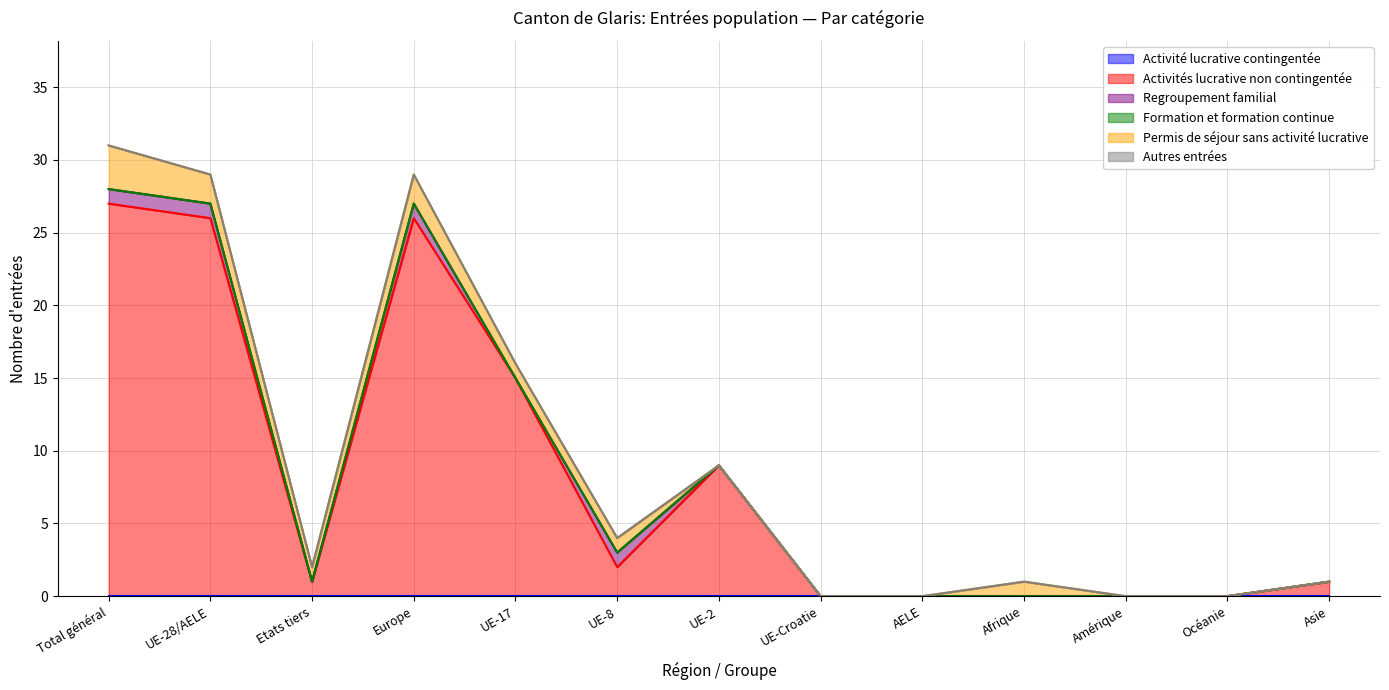

At Europe, list the series in order from largest to smallest.

Activités lucrative non contingentée, Permis de séjour sans activité lucrative, Regroupement familial, Activité lucrative contingentée, Formation et formation continue, Autres entrées